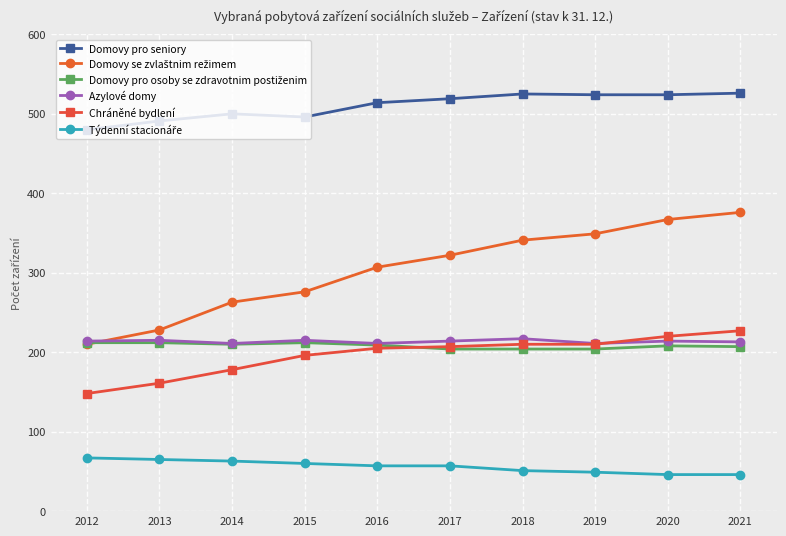

What is the total value across all series at 2014?

1425